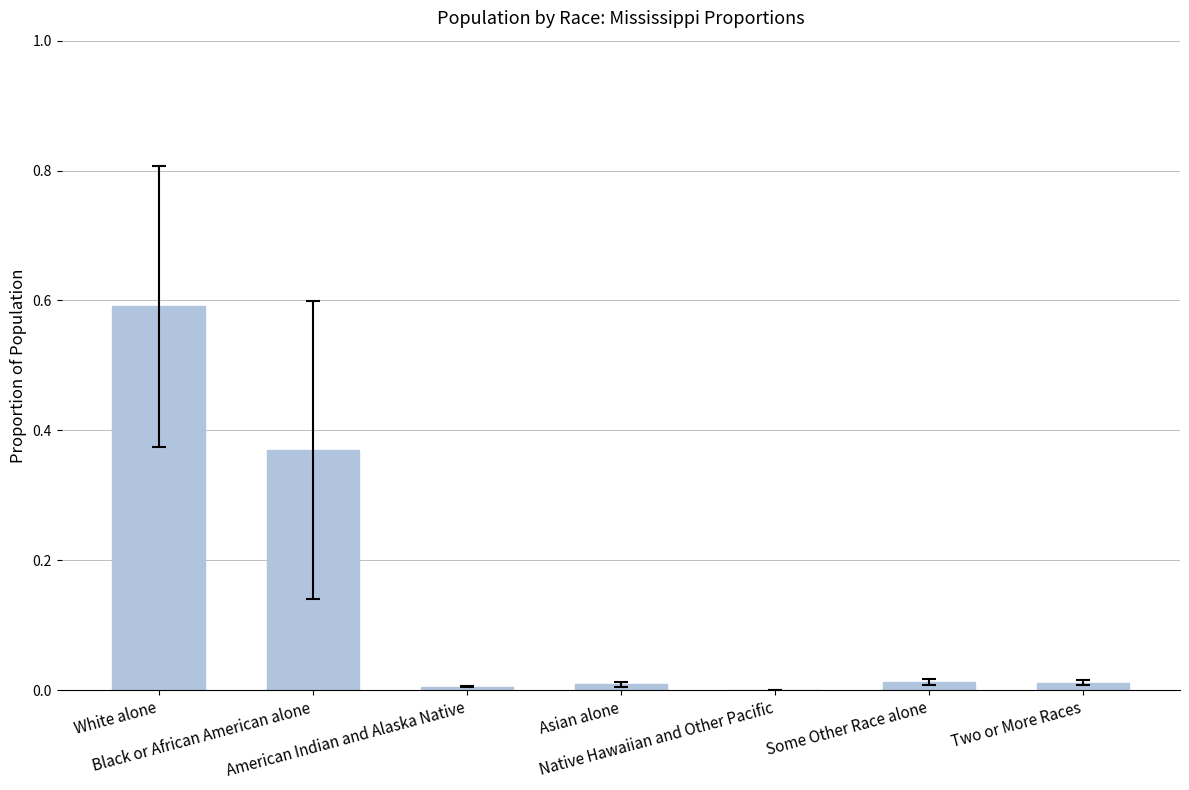

What is the greatest value displayed?

0.6